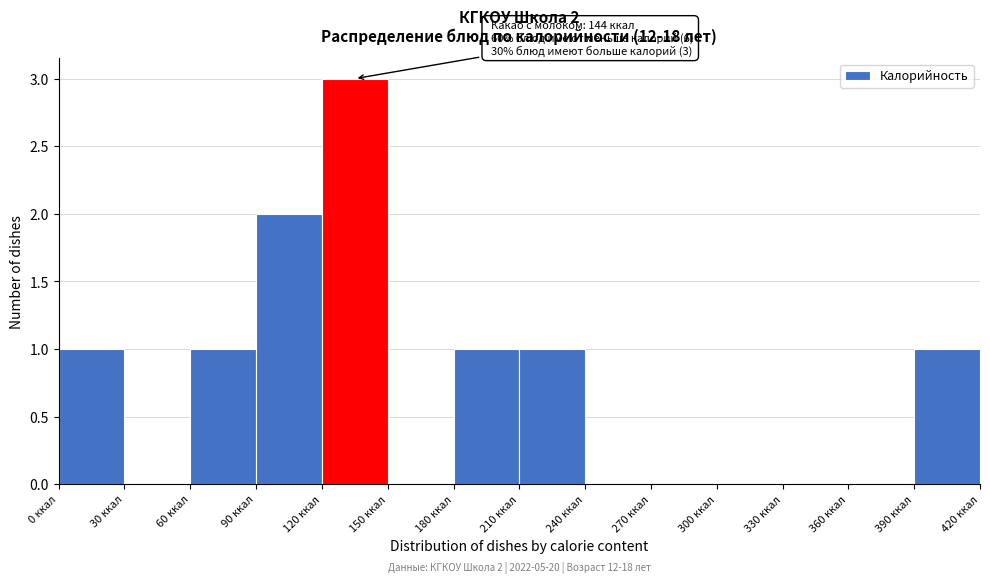

Which range on the x-axis has the tallest bar?

120 to 150